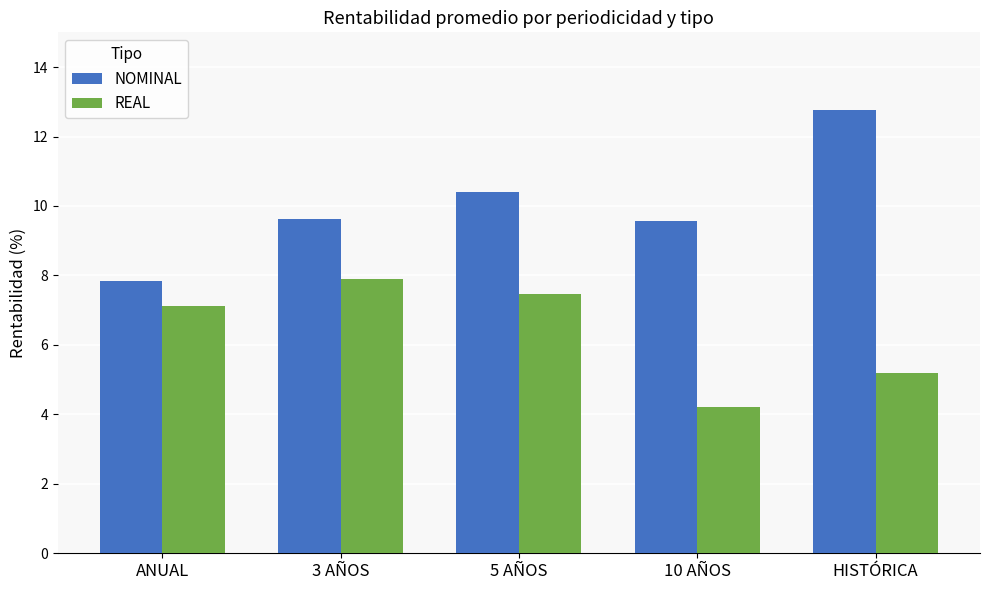

What is the total value across all series at 5 AÑOS?

17.9